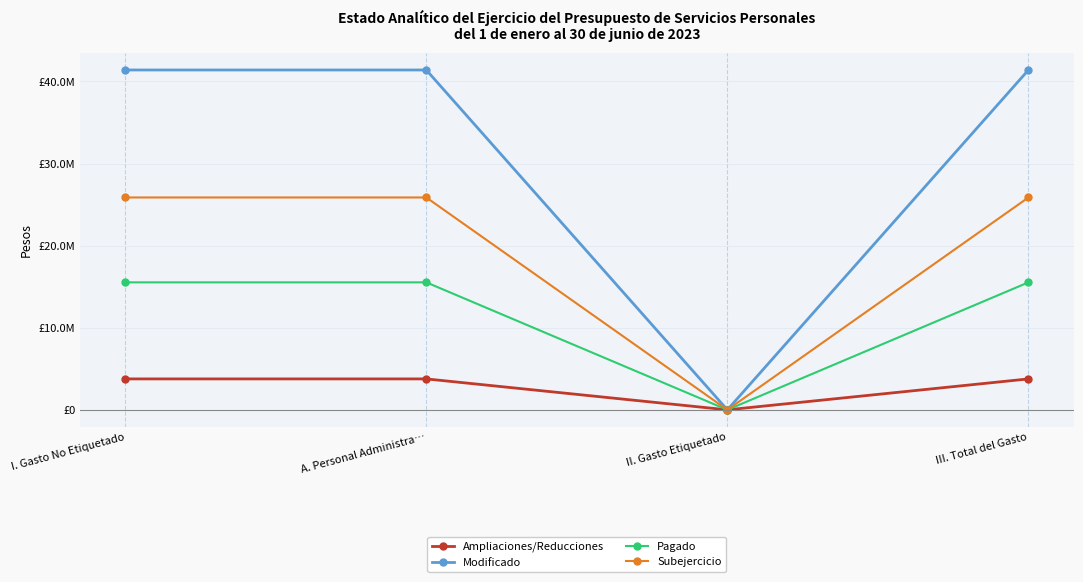

What are all the series names shown in the legend?

Ampliaciones/Reducciones, Modificado, Pagado, Subejercicio